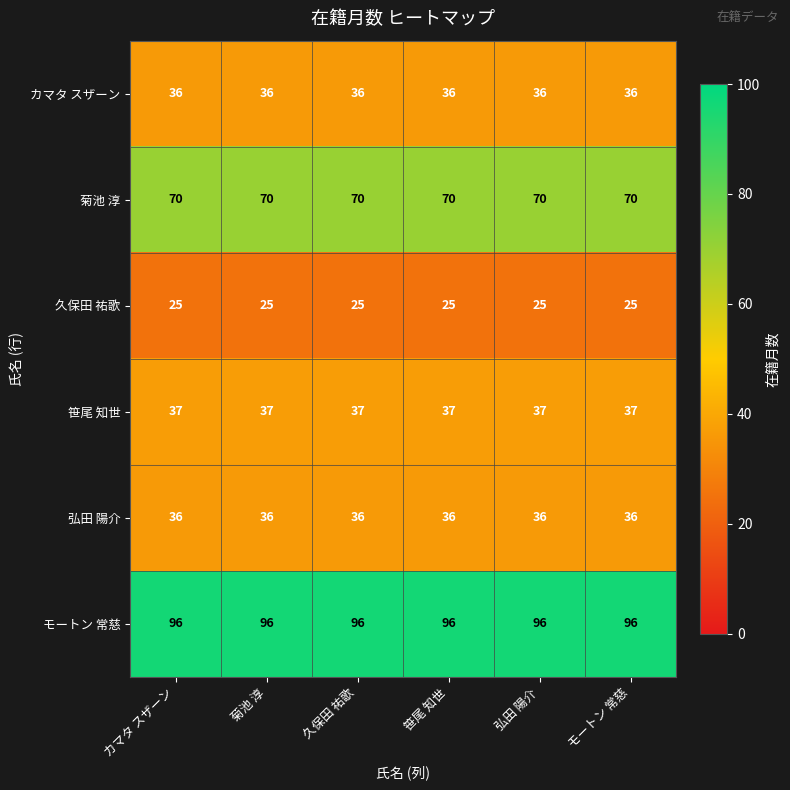

What is the total value across all series at カマタ スザーン?

300